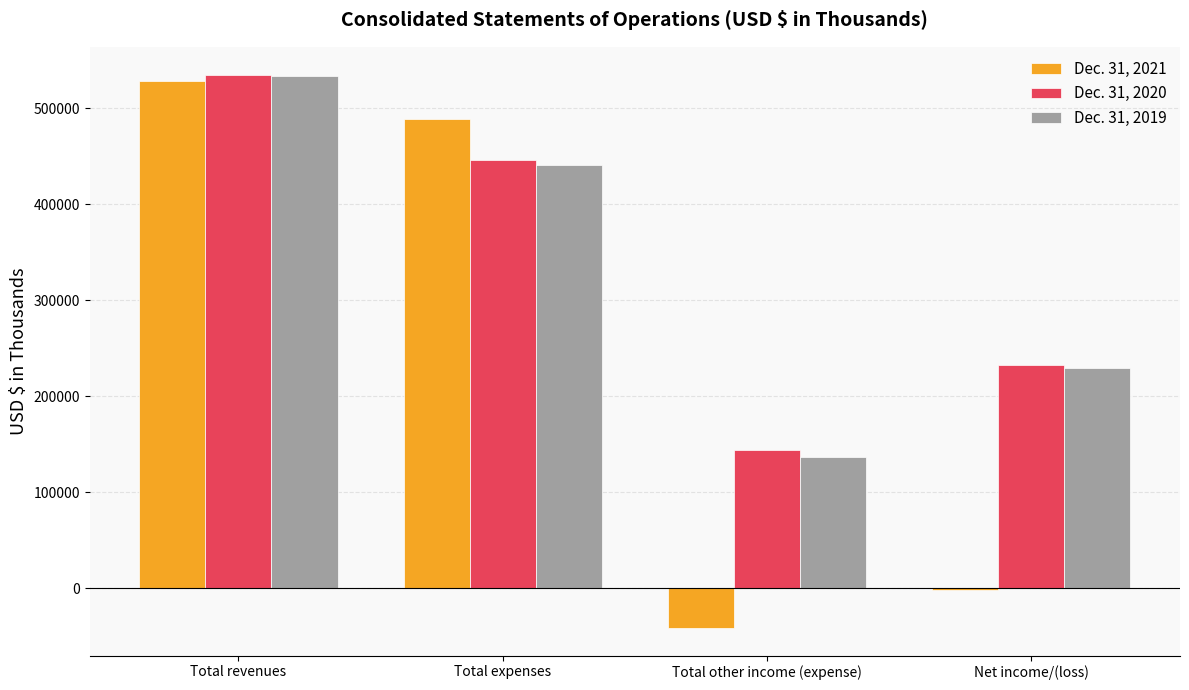

Which series changed the most between Total revenues and Total other income (expense)?

Dec. 31, 2021